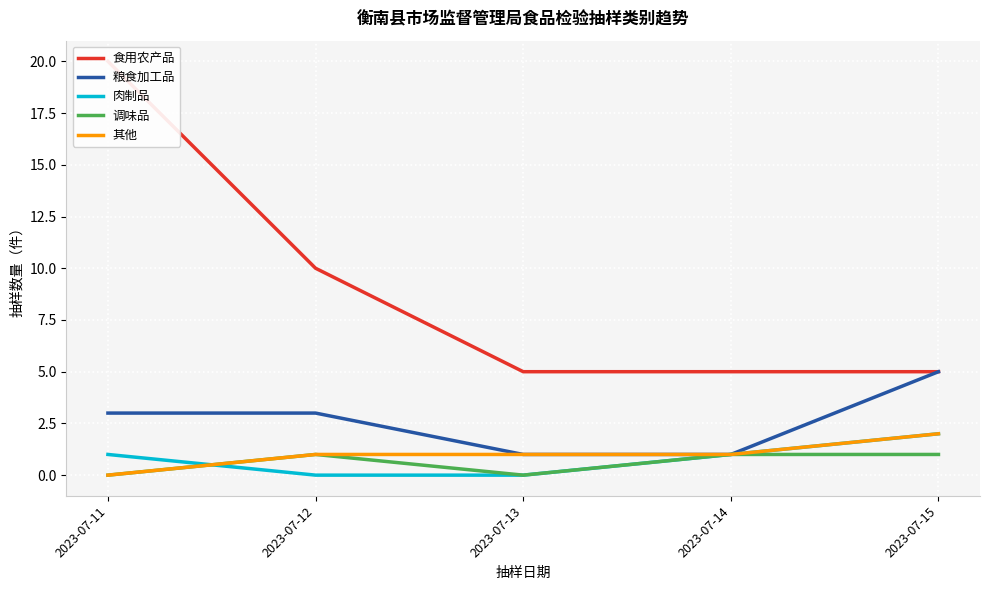

Reading left to right, extract all data points from this chart.

食用农产品: 2023-07-11=20	2023-07-12=10	2023-07-13=5	2023-07-14=5	2023-07-15=5
粮食加工品: 2023-07-11=3	2023-07-12=3	2023-07-13=1	2023-07-14=1	2023-07-15=5
肉制品: 2023-07-11=1	2023-07-12=0	2023-07-13=0	2023-07-14=1	2023-07-15=2
调味品: 2023-07-11=0	2023-07-12=1	2023-07-13=0	2023-07-14=1	2023-07-15=1
其他: 2023-07-11=0	2023-07-12=1	2023-07-13=1	2023-07-14=1	2023-07-15=2